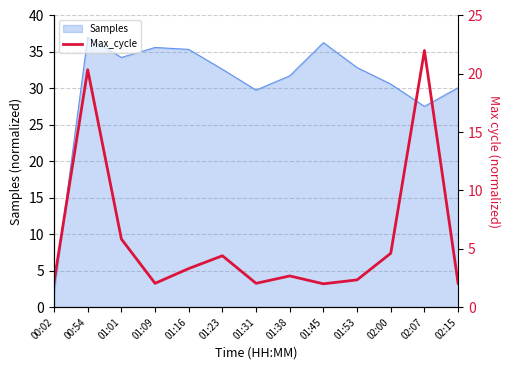

Reading left to right, list all the values displayed in this chart.

00:02=2.2	00:54=20.4	01:01=5.8	01:09=2.0	01:16=3.3	01:23=4.4	01:31=2.0	01:38=2.7	01:45=2.0	01:53=2.3	02:00=4.6	02:07=22.0	02:15=2.0